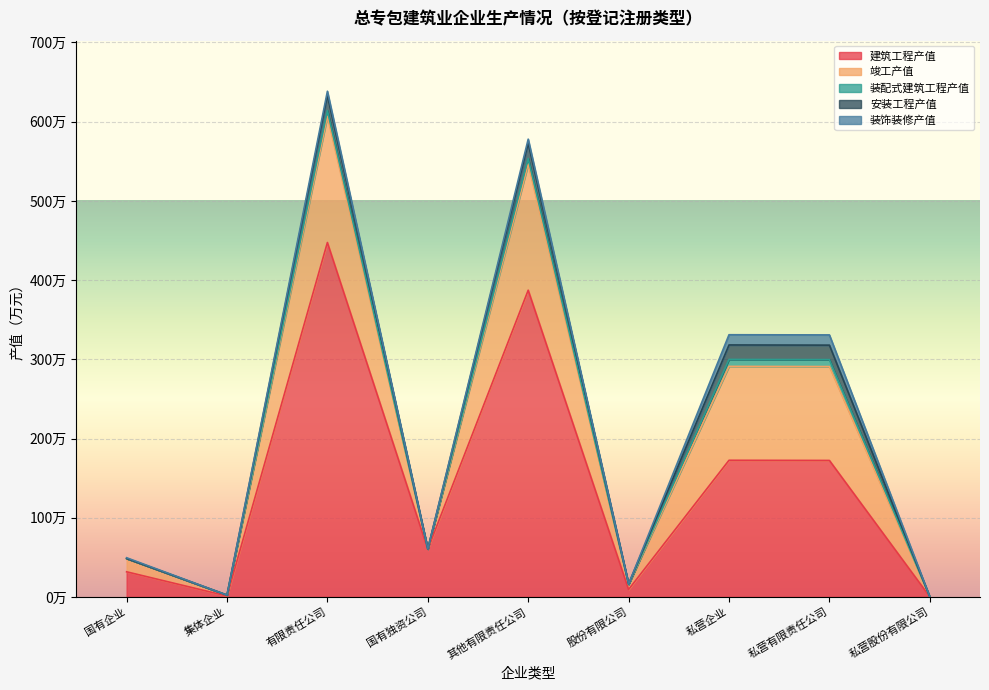

Where is the first local maximum for 建筑工程产值?

有限责任公司